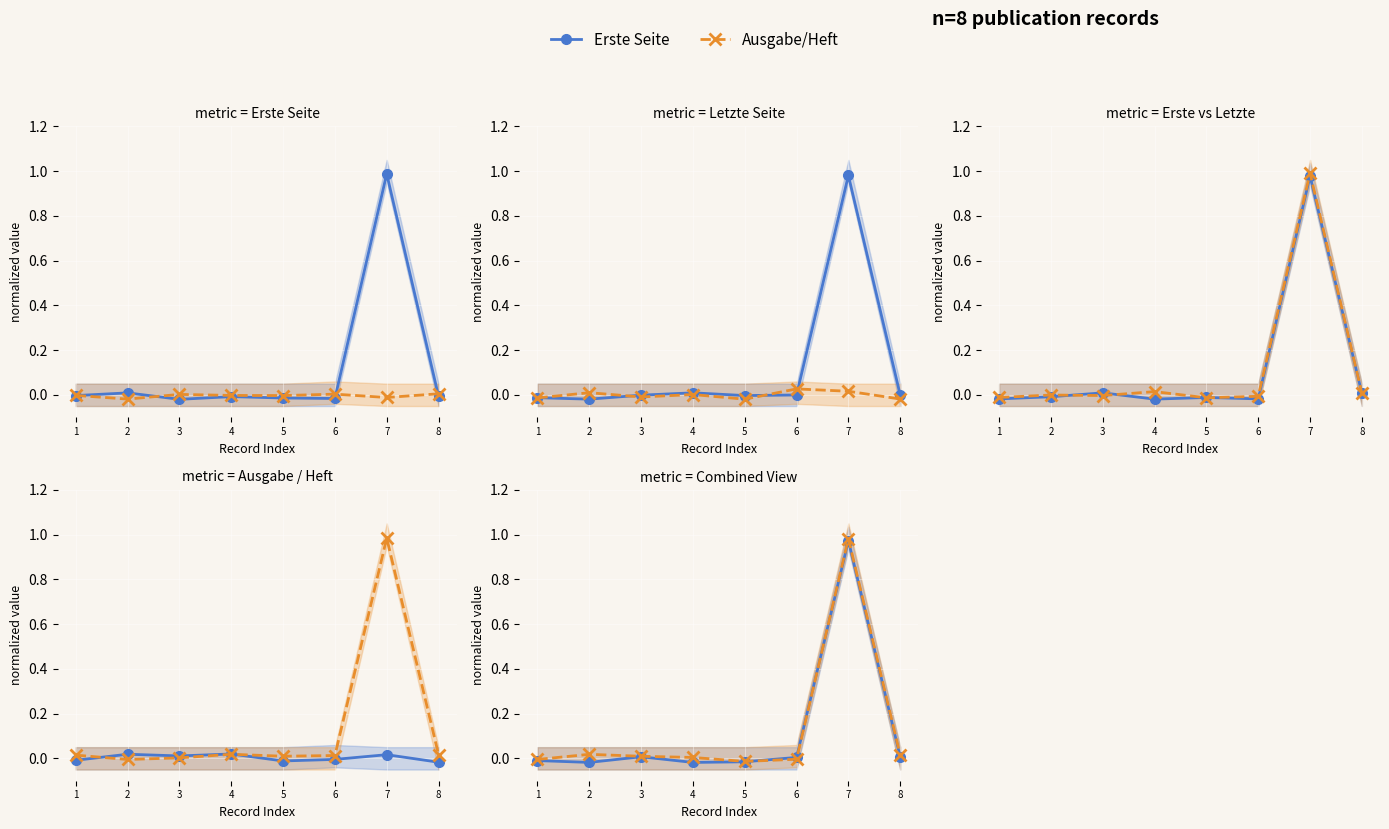

At which category does the chart reach its peak across all series?

7